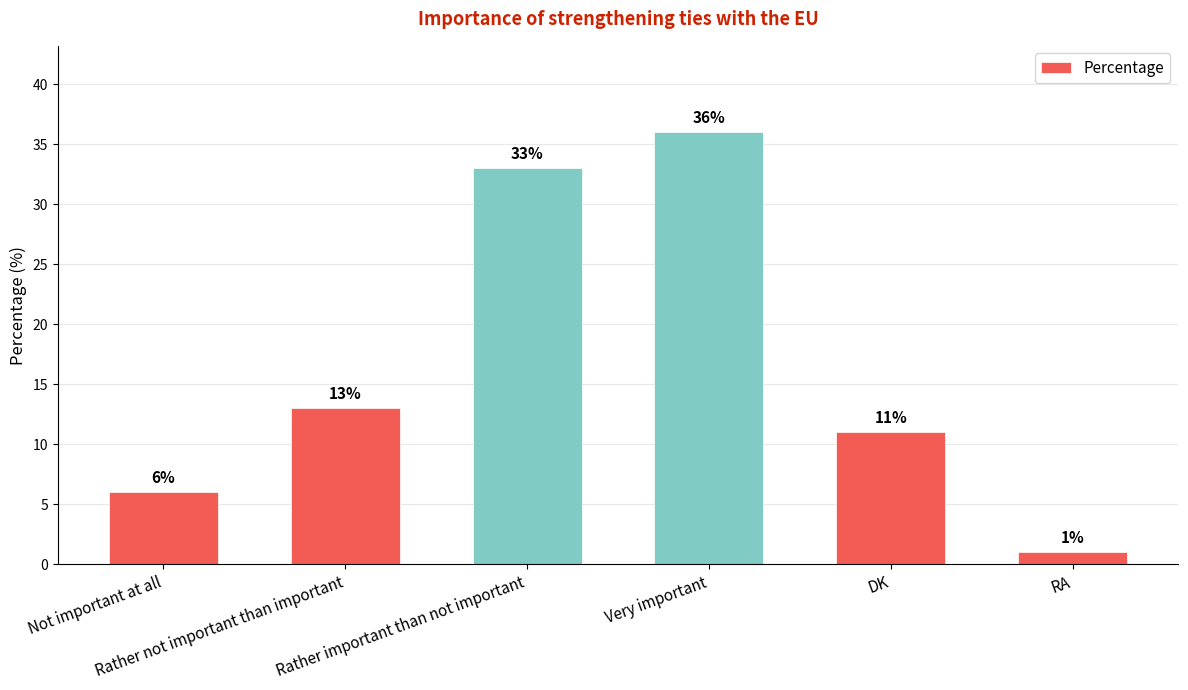

What is the label of the 6th bar from the right?

Not important at all